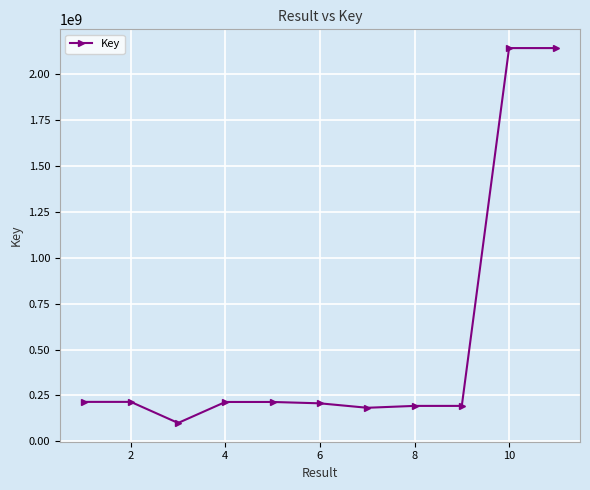

What is the value of the 8th point from the left?

193322169